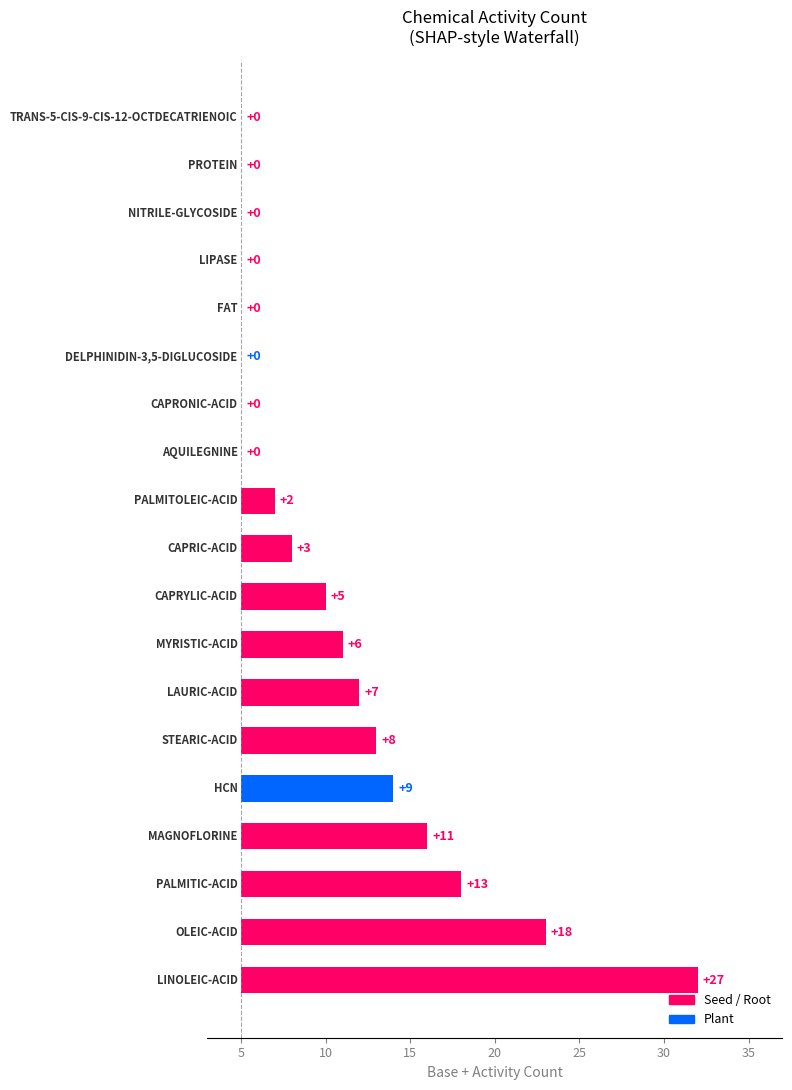

What is the difference between the values at 35 and 20?

3